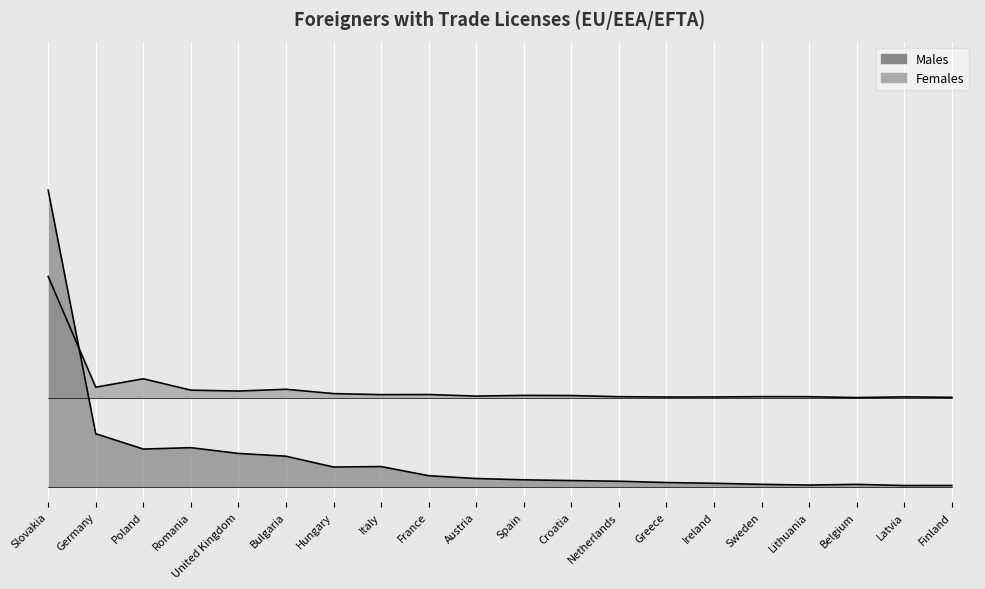

The value of Males at Hungary is 0.1. True or false?

False